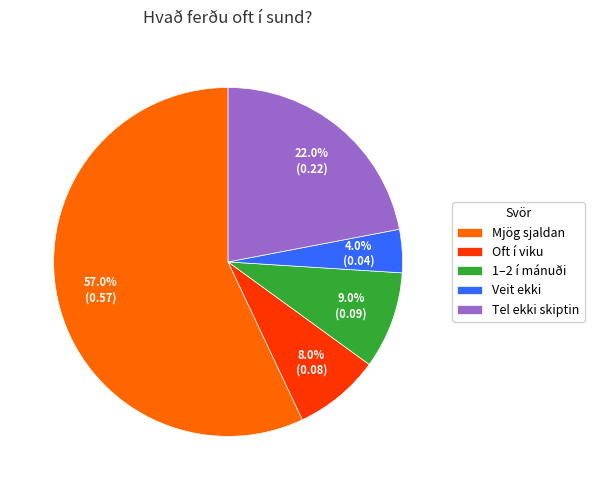

Count the number of slices in the pie.

5